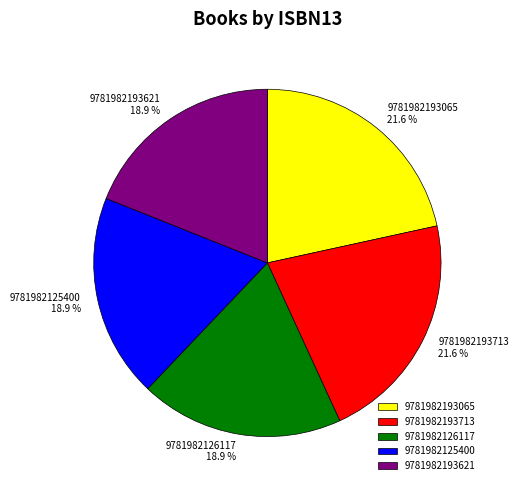

Does 9781982193621 represent more than half of the total?

No